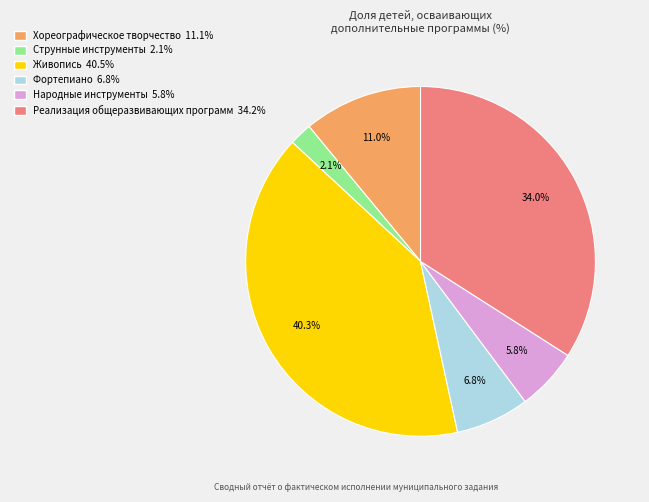

Approximately how many times larger is the value at Струнные инструменты compared to Фортепиано?

0.3